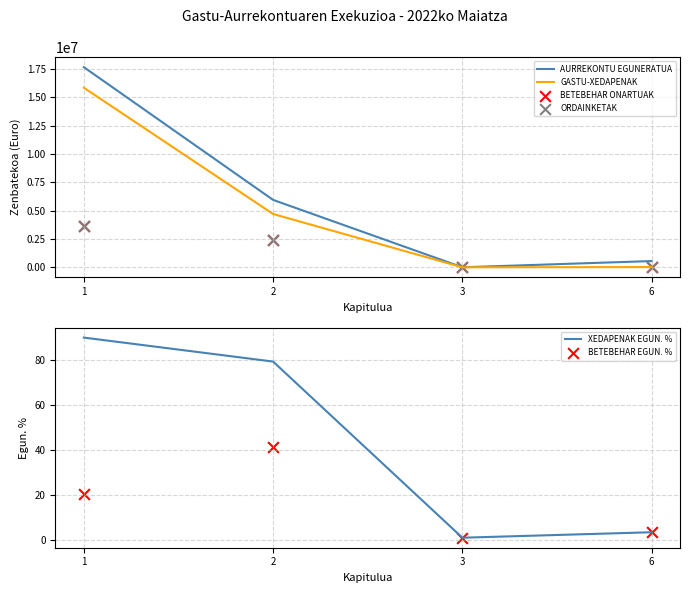

At how many categories does at least one series exceed 5294781?

2